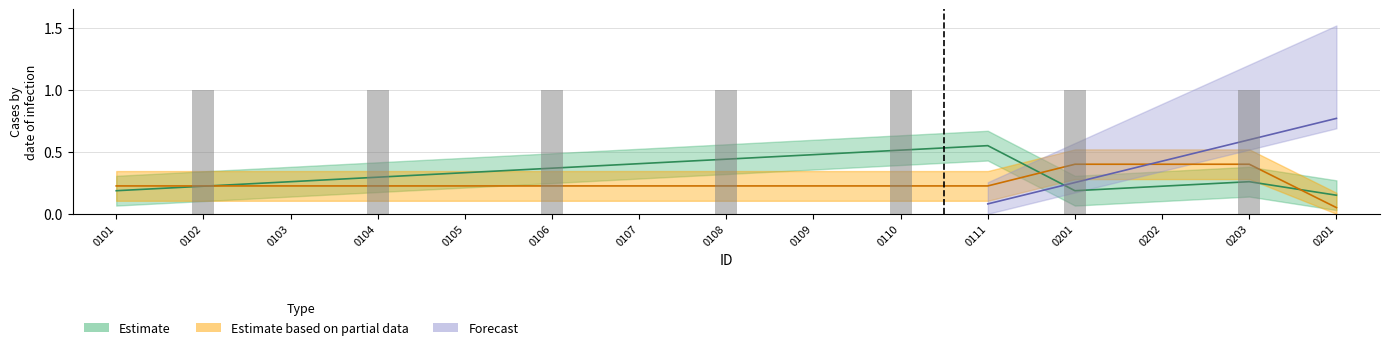

What is the smallest value displayed?

0.1